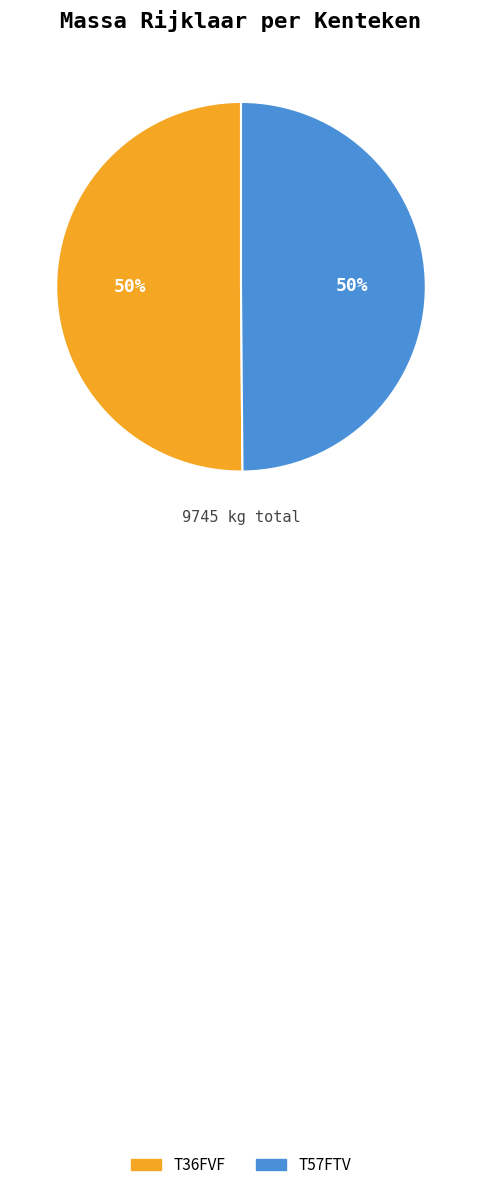

Approximately how many times larger is the value at T36FVF compared to T57FTV?

1.0